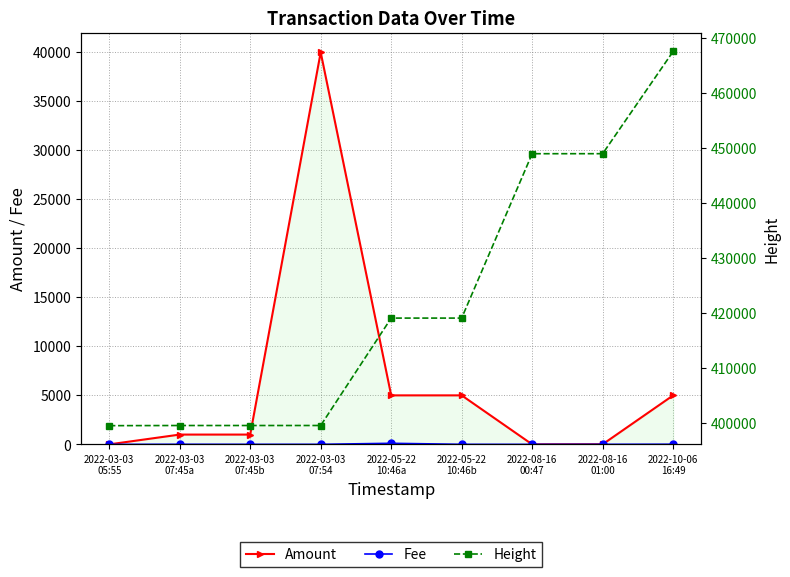

How many data points in Amount are above 1000?

4